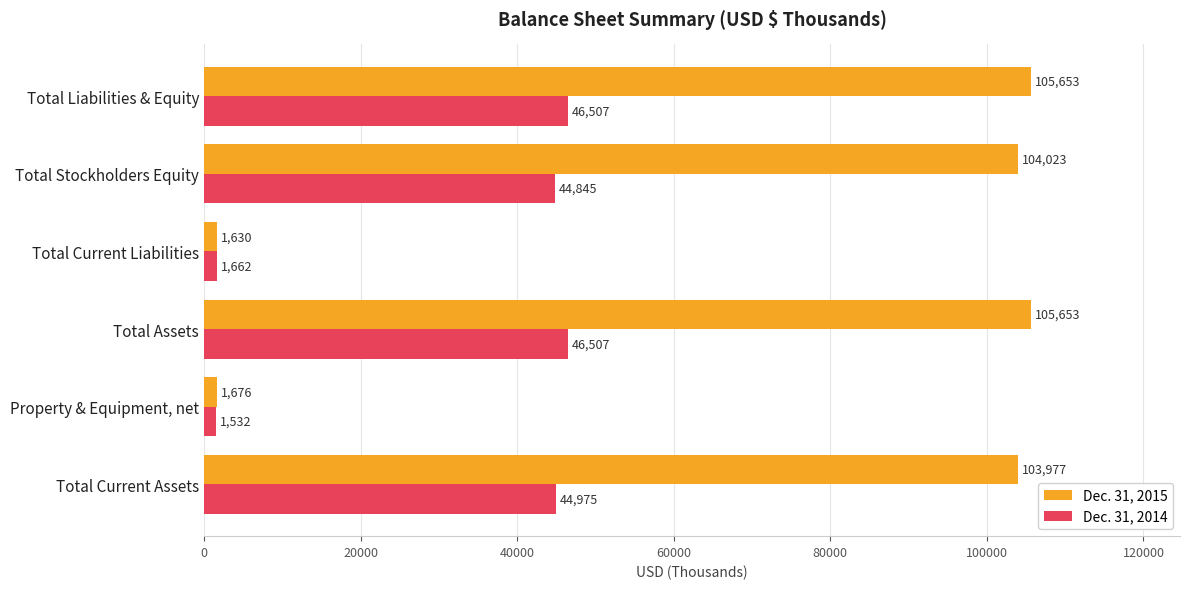

Which series has the largest range (max minus min)?

Dec. 31, 2015